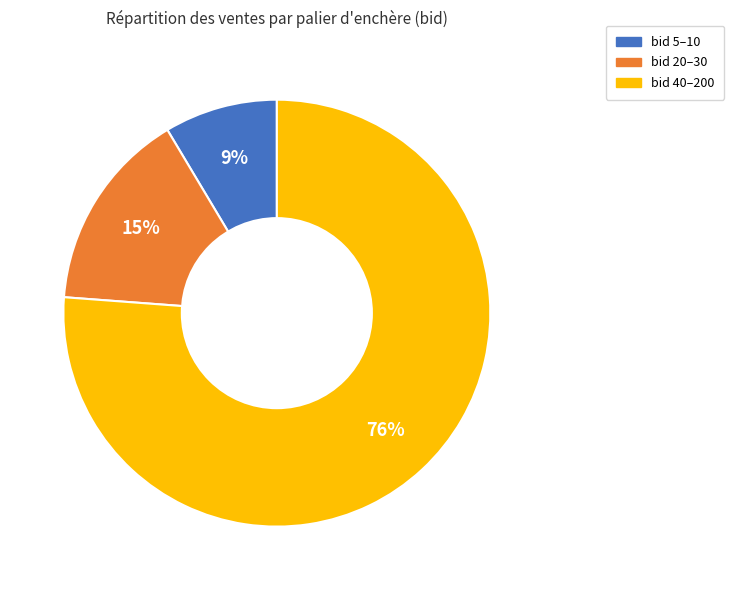

Combined, do bid 20–30 and bid 5–10 account for over 50%?

No